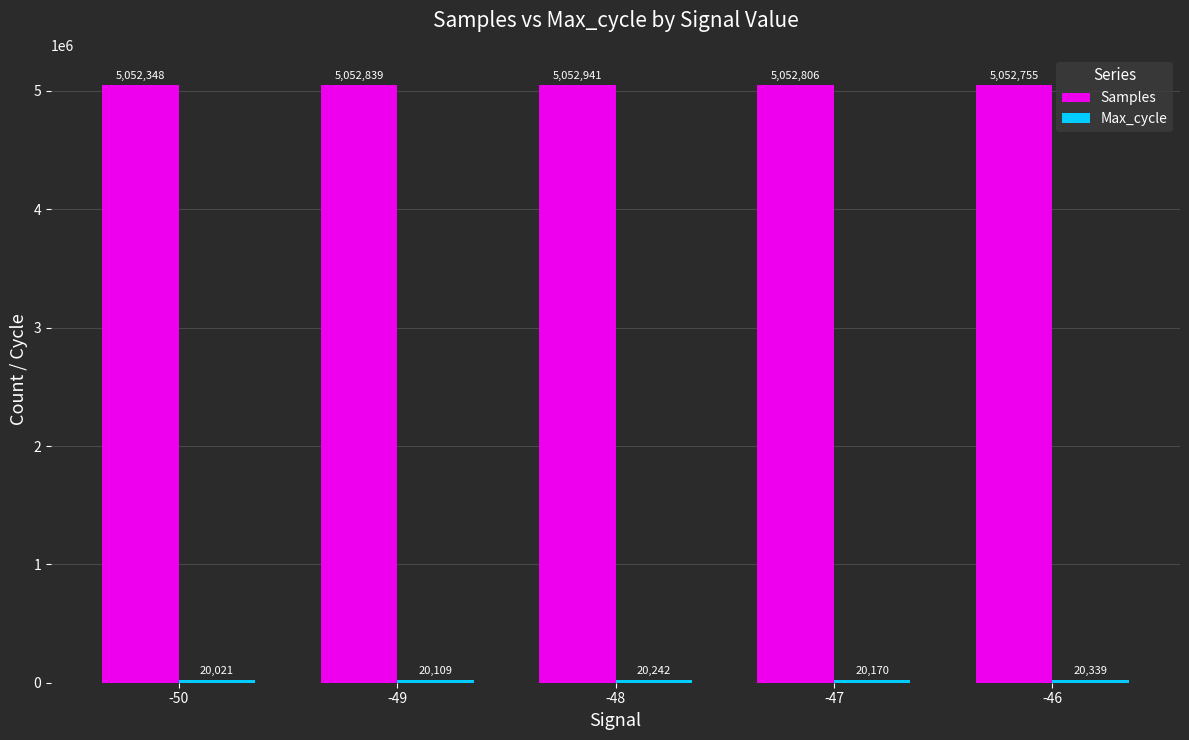

Which category has the lowest value across all series?

-50